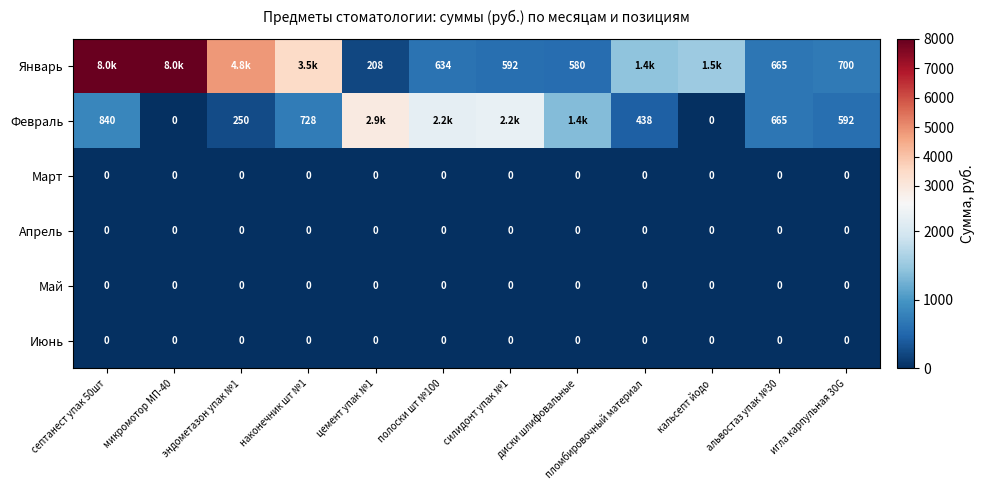

Is it true that Май equals 0 at полоски шт №100?

True